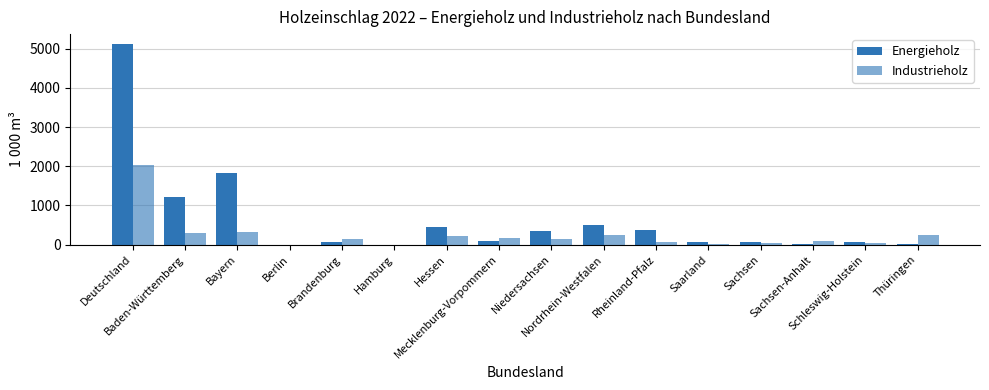

What position from the right is Schleswig-Holstein?

2